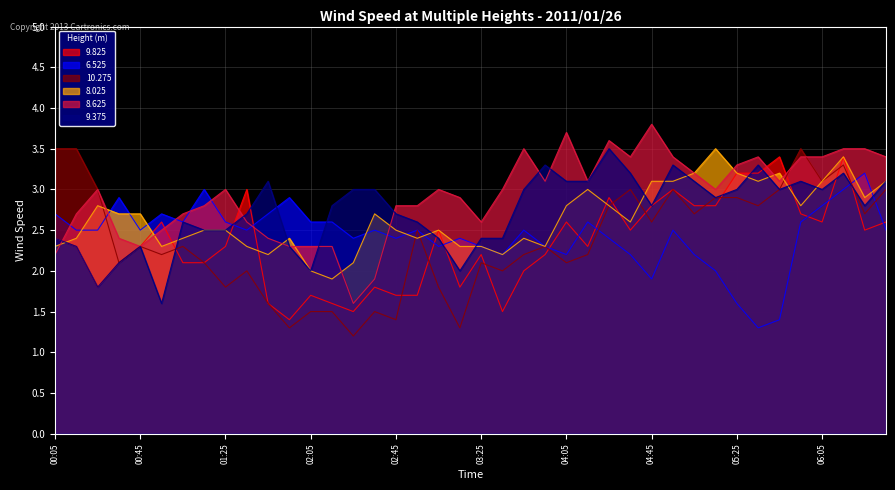

What is the difference between the second highest and second lowest values in the 8.025 series?

1.4